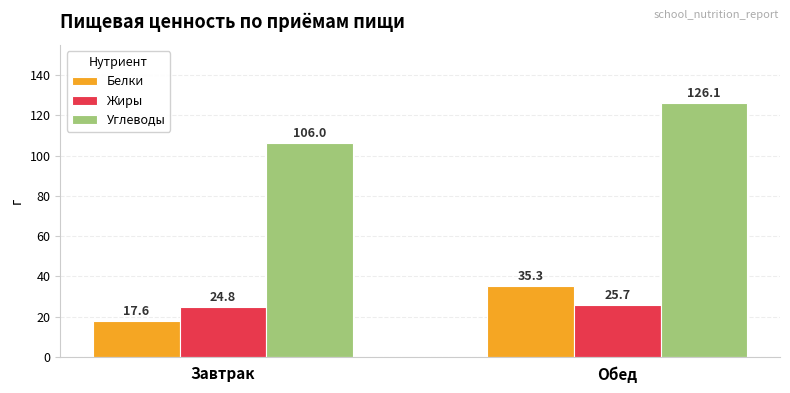

What is the difference between the highest and lowest values at Обед?

100.3